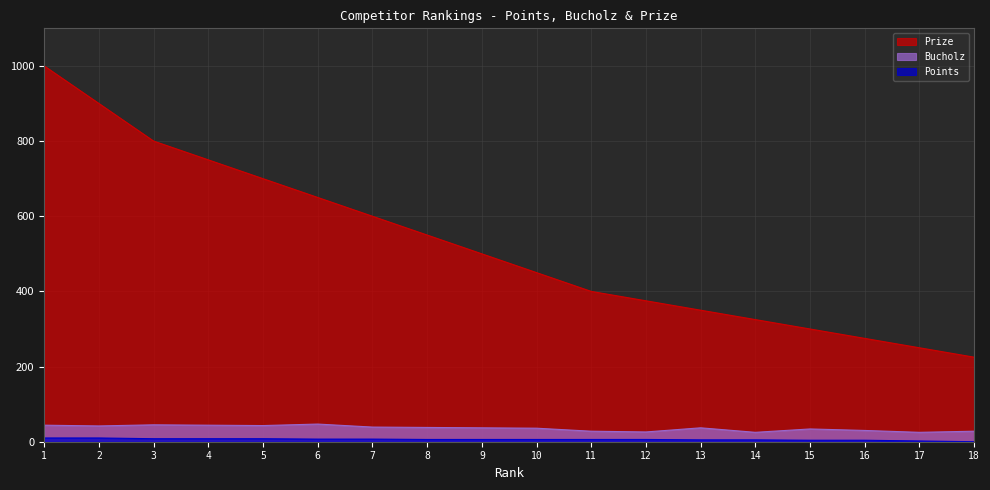

Which category has the highest value in the Bucholz series?

6